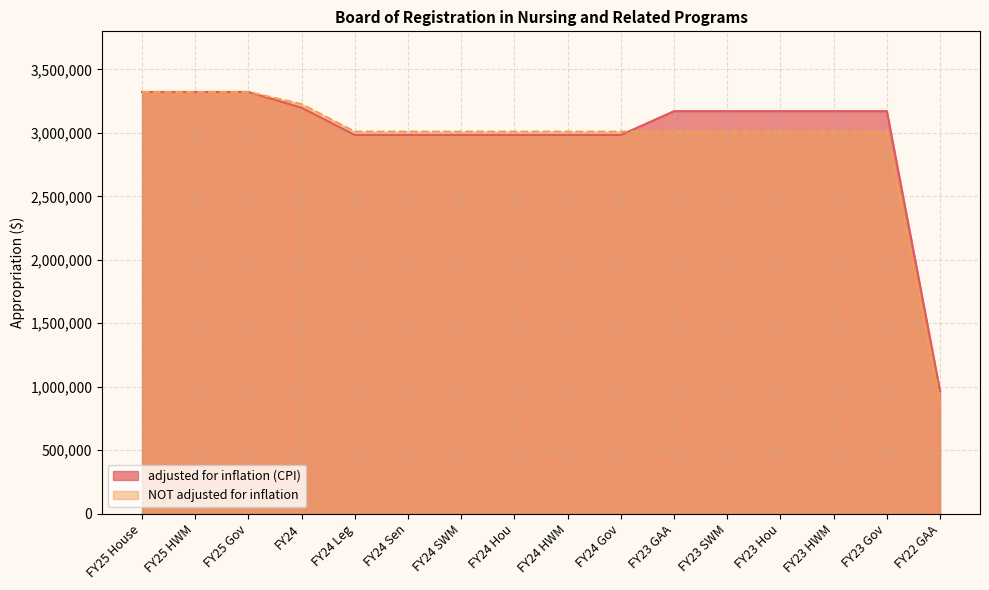

The value of adjusted for inflation (CPI) at FY25 HWM is 3322326. True or false?

True